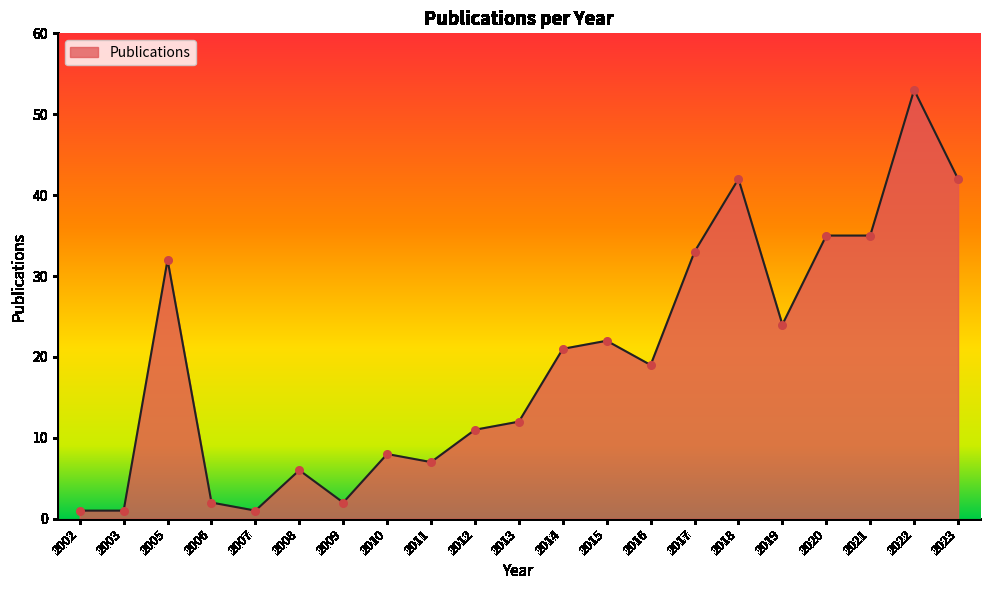

Approximately how many times larger is the value at 2022 compared to 2018?

1.3